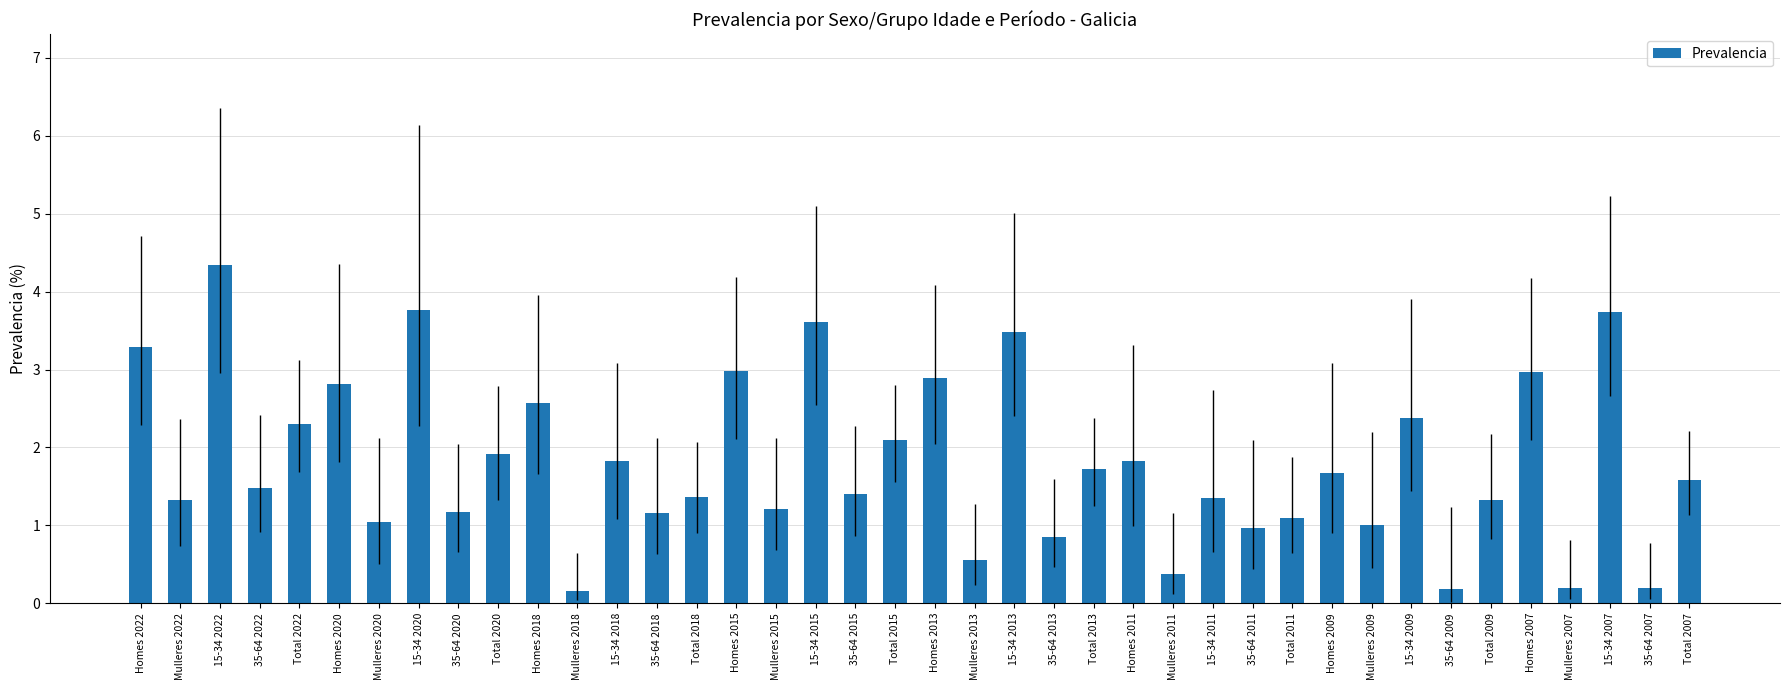

What is the label of the 21st bar from the right?

Total 2015